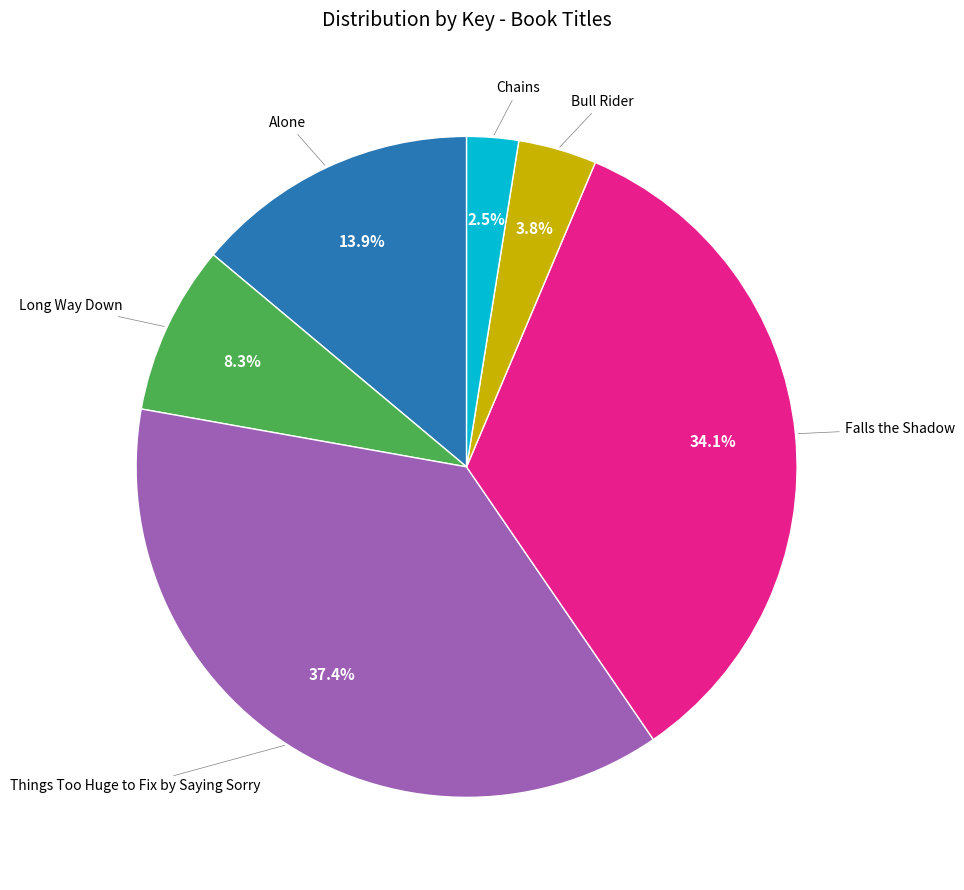

Which category has the smallest portion of the pie?

Chains